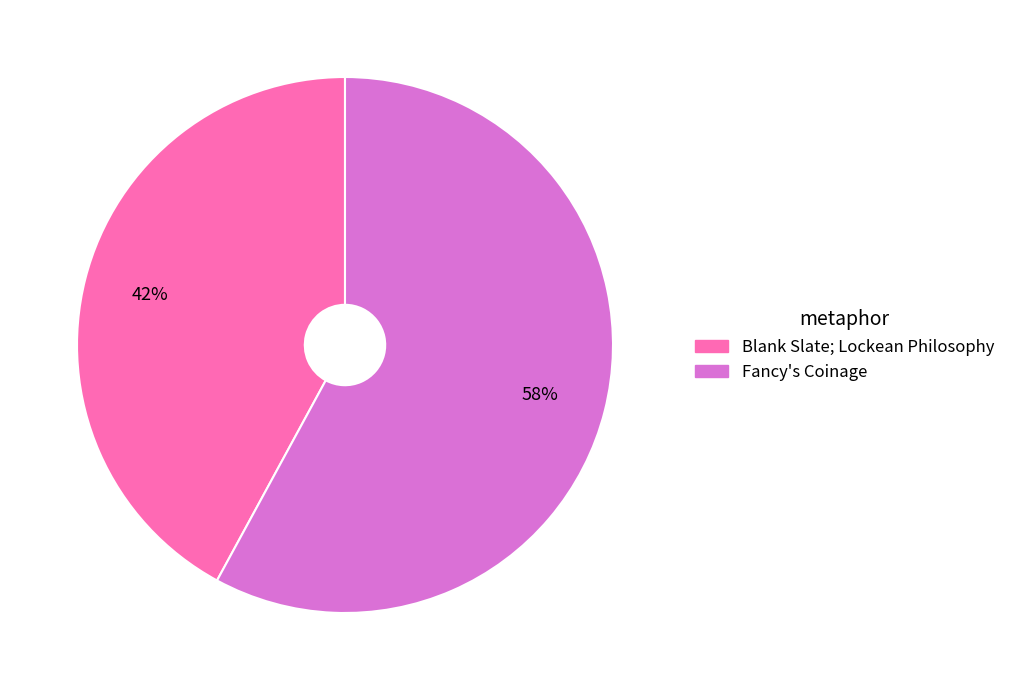

To the nearest percent, what is the difference between the Fancy's Coinage and Blank Slate; Lockean Philosophy slice percentages?

16%